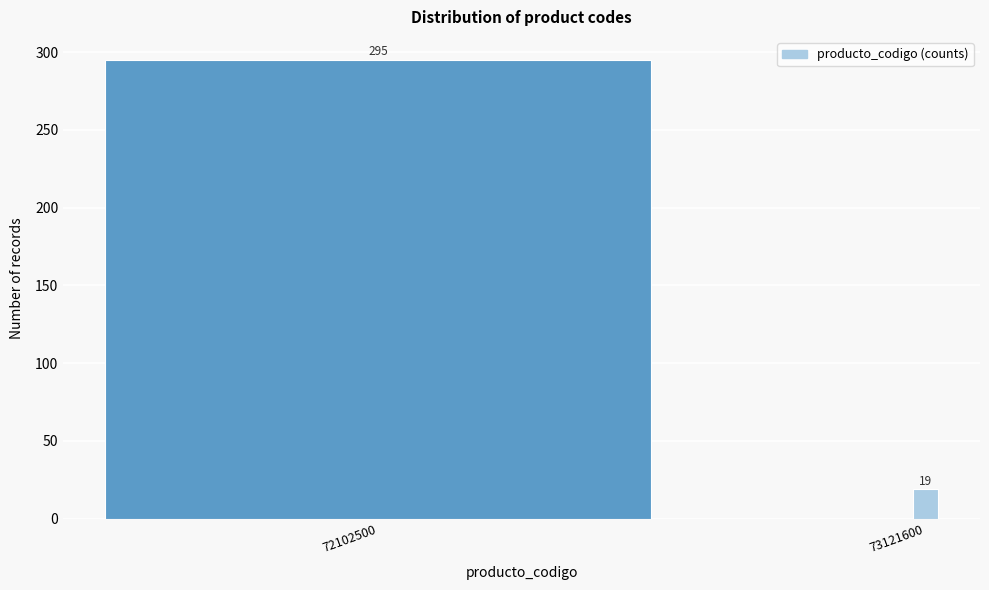

Reading left to right, extract all data points from this chart.

72102500=295	73121600=19